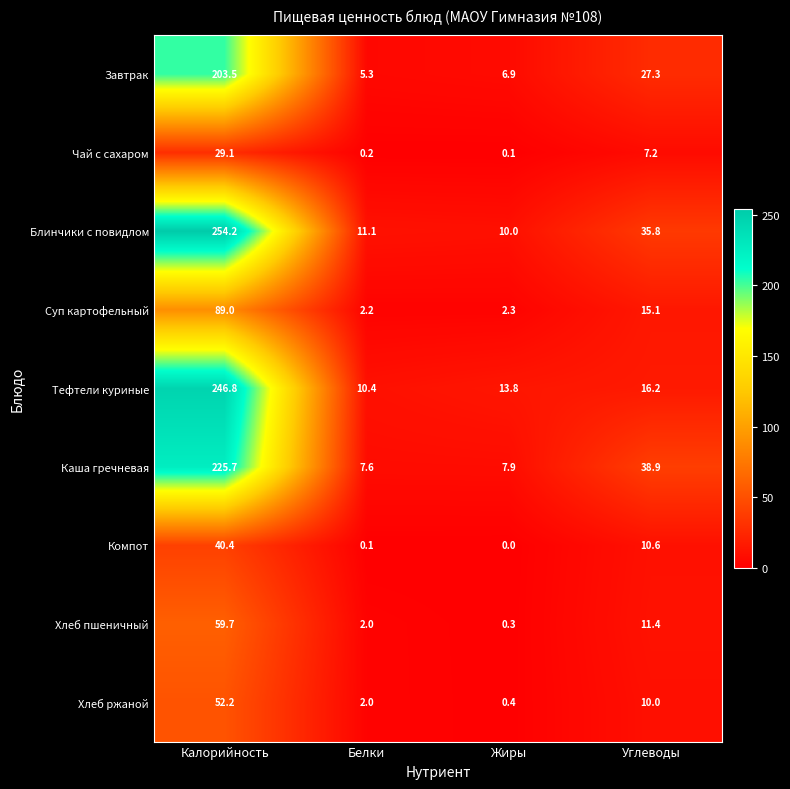

Rank the series by their maximum value, from highest to lowest.

Блинчики с повидлом, Тефтели куриные, Каша гречневая, Завтрак, Суп картофельный, Хлеб пшеничный, Хлеб ржаной, Компот, Чай с сахаром